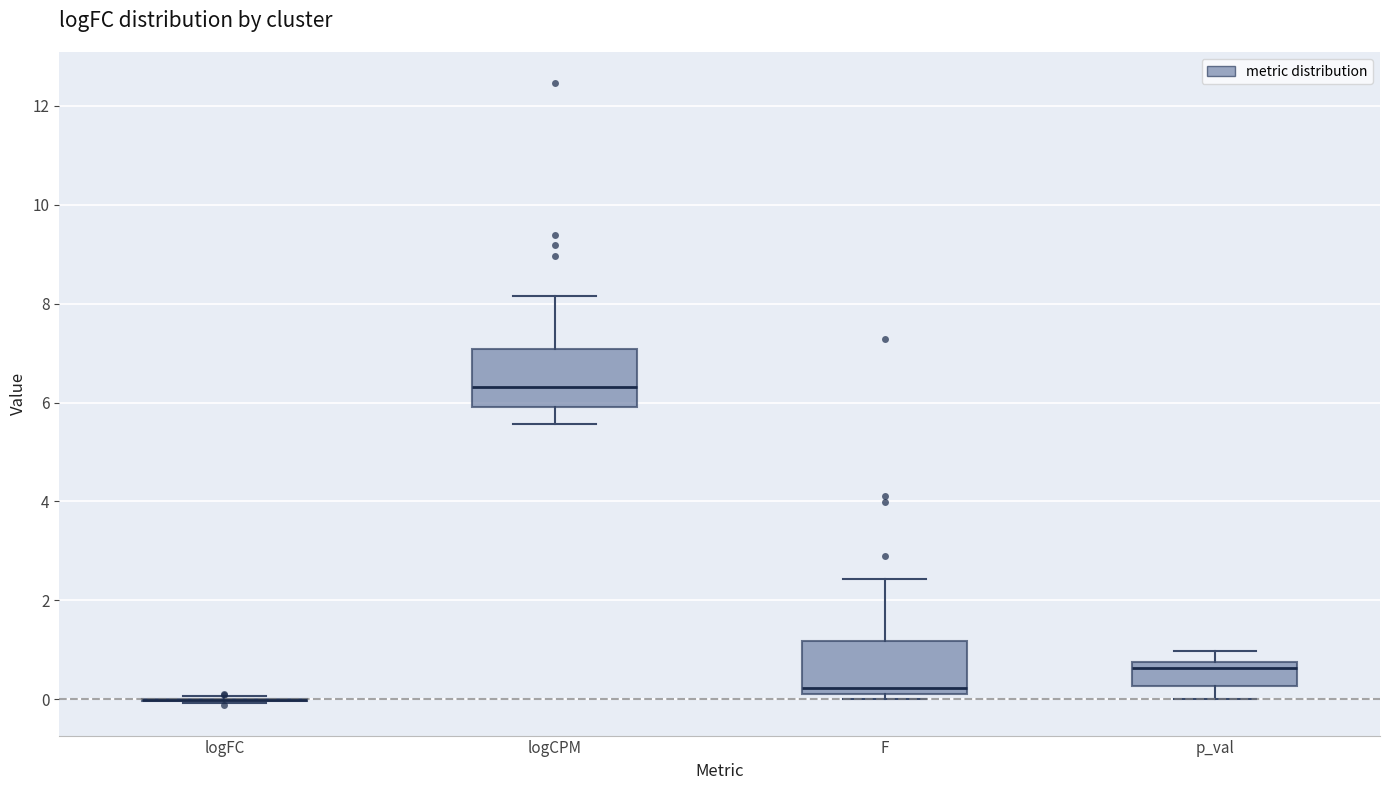

Where is the lower edge of the box for p_val on the y-axis? The values are not printed on the chart, so give them approximately, as read against the axis.

0.2